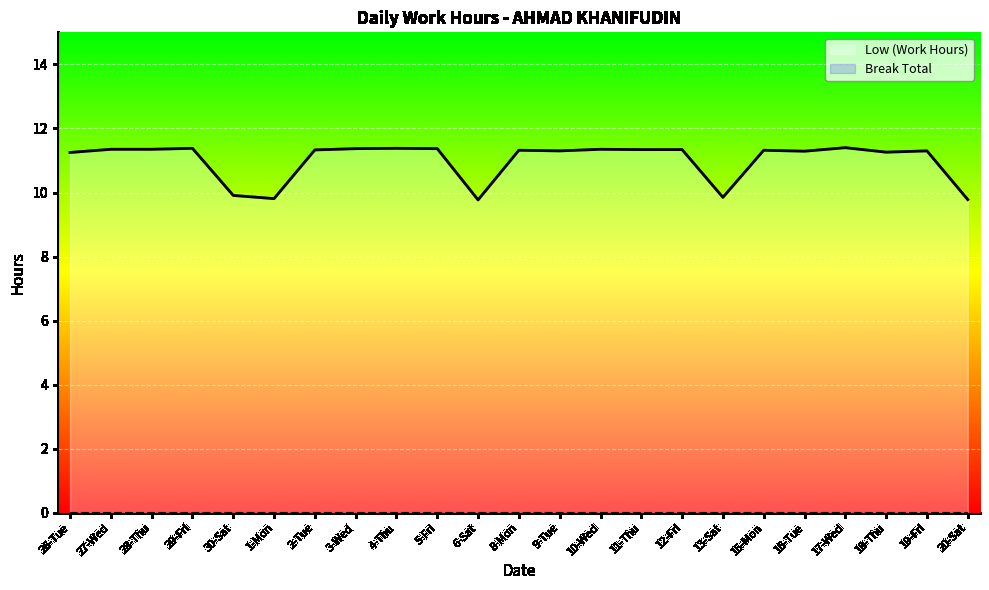

Reading left to right, extract all data points from this chart.

Low (Work Hours): 11.2	11.3	11.3	11.4	9.9	9.8	11.3	11.4	11.4	11.4	9.8	11.3	11.3	11.3	11.3	11.3	9.8	11.3	11.3	11.4	11.3	11.3	9.8
Break Total: 0.0	0.0	0.0	0.0	0.0	0.0	0.0	0.0	0.0	0.0	0.0	0.0	0.0	0.0	0.0	0.0	0.0	0.0	0.0	0.0	0.0	0.0	0.0